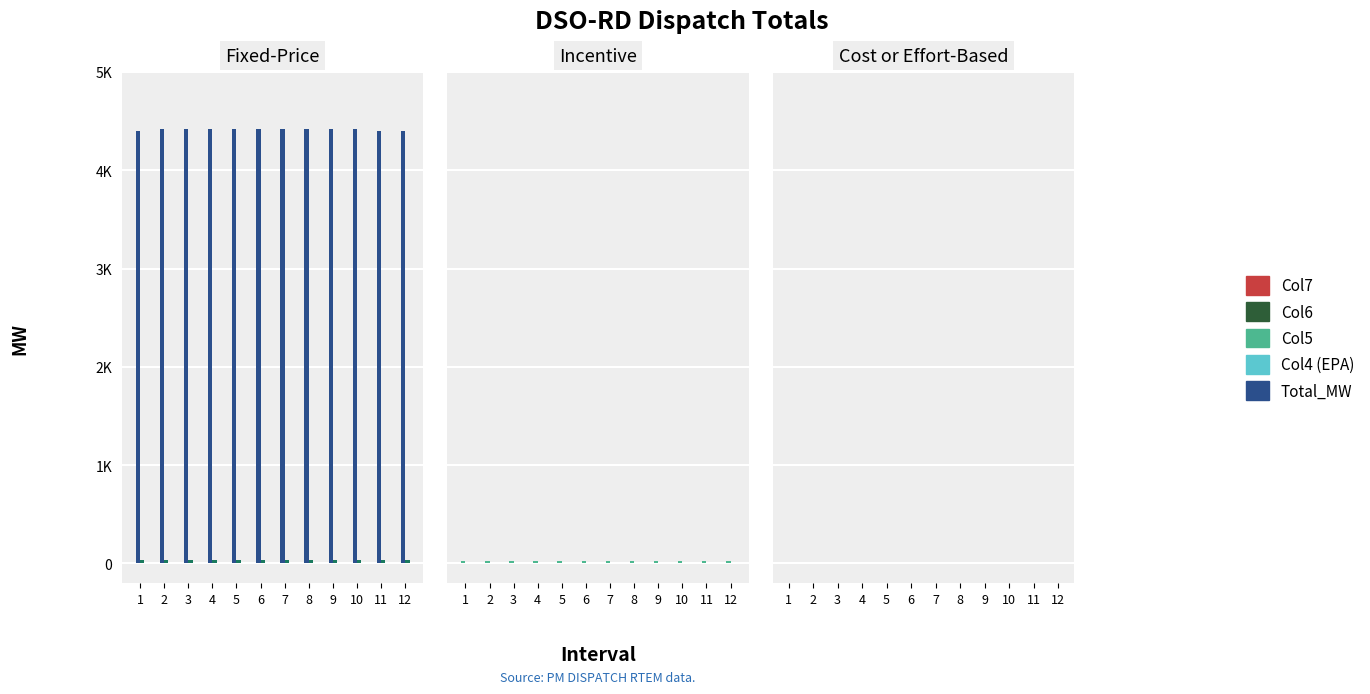

What is the approximate value of Col5 at 7?

19.2